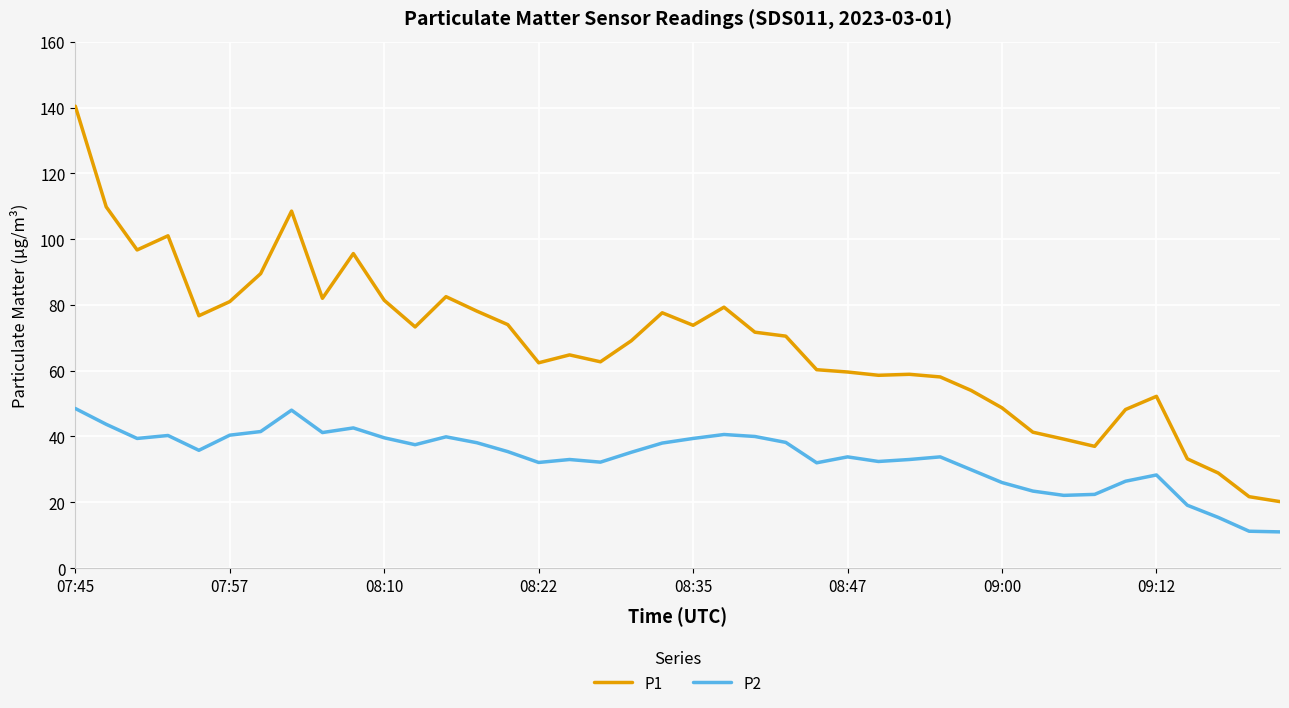

What is the highest value of the P2 series?

48.5